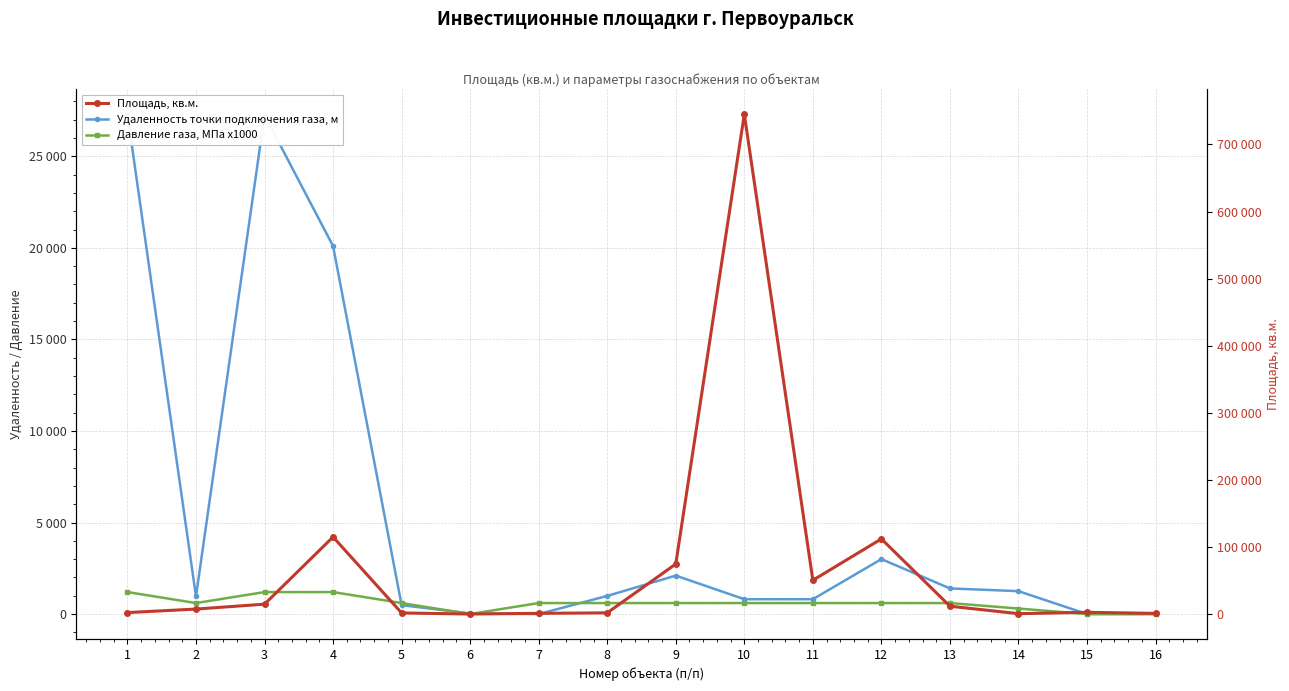

What is the minimum value for Площадь, кв.м.?

460